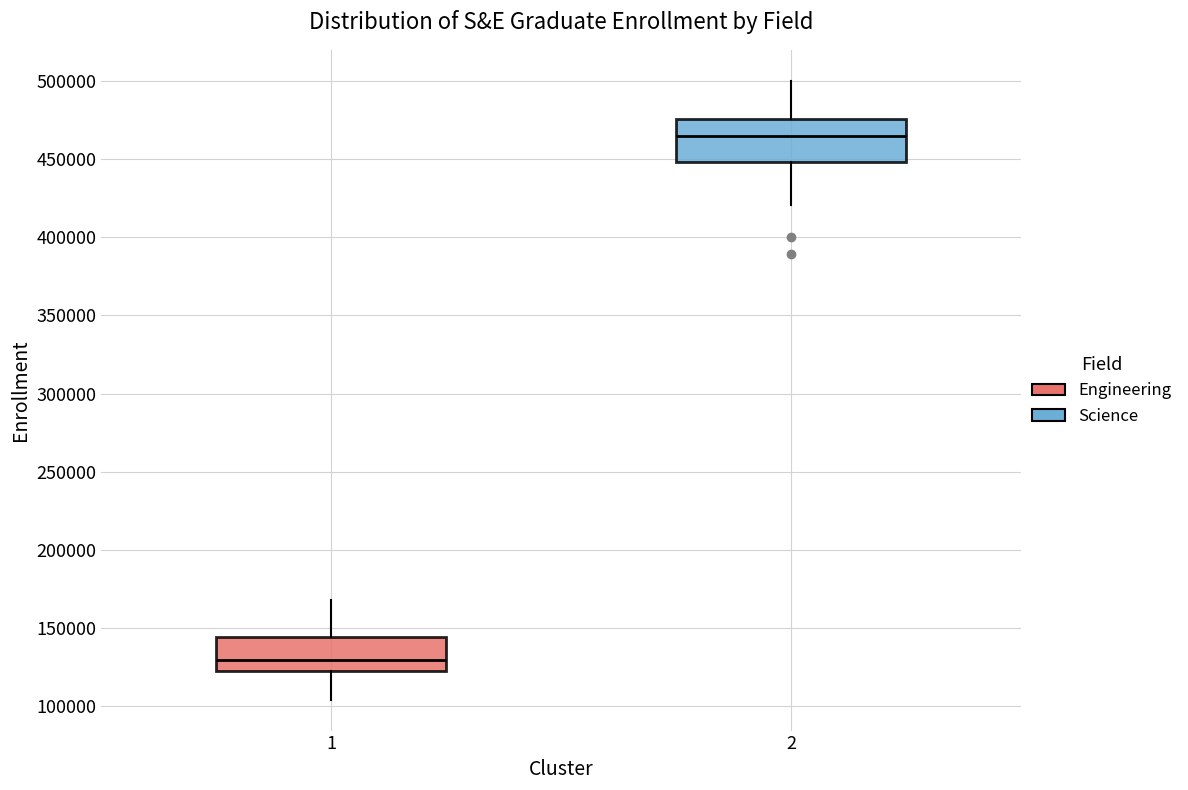

Reading left to right, read every box against the y-axis: the position of its median line, the range the box covers, and the ends of its whiskers. The values are not printed on the chart, so give them approximately, as read against the axis.

1: median 130000, box 120000 to 145000, whiskers 105000 to 170000
2: median 465000, box 450000 to 475000, whiskers 420000 to 500000